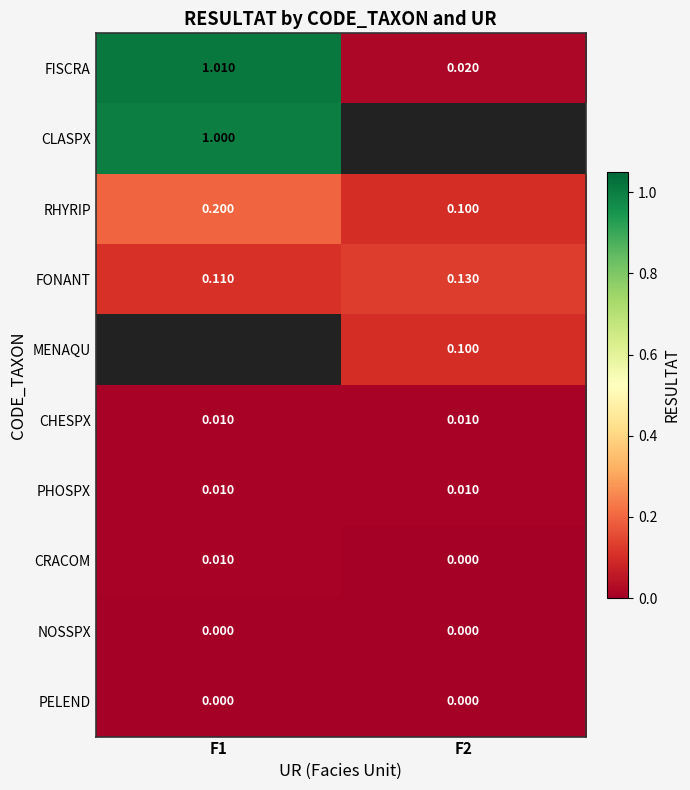

How many values in the FISCRA series are below 1?

1